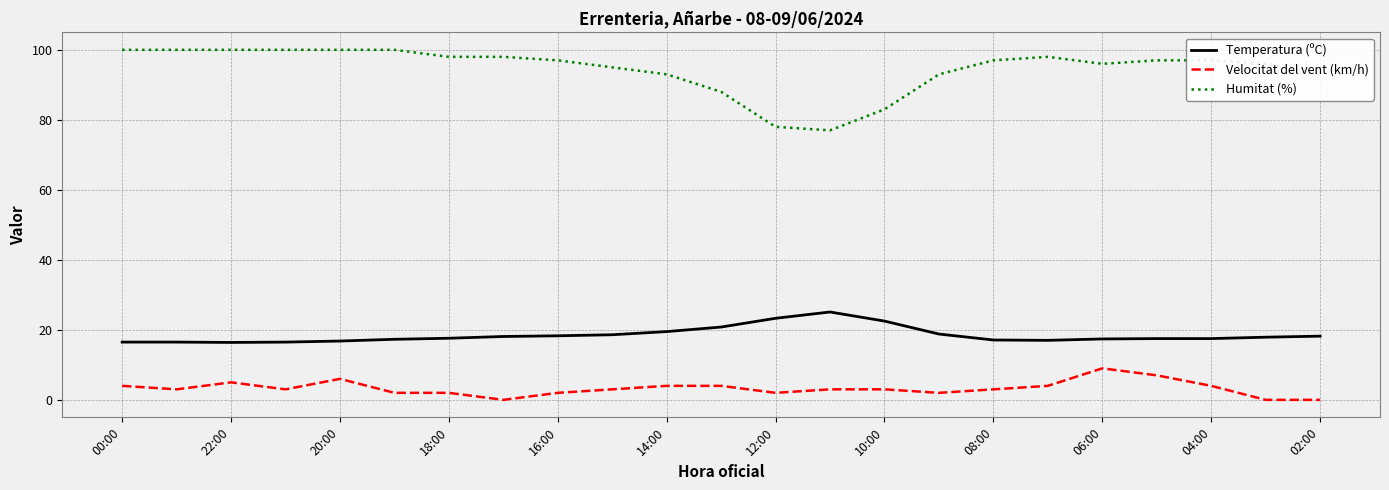

List the series in order of their peak value, highest first.

Humitat (%), Temperatura (ºC), Velocitat del vent (km/h)